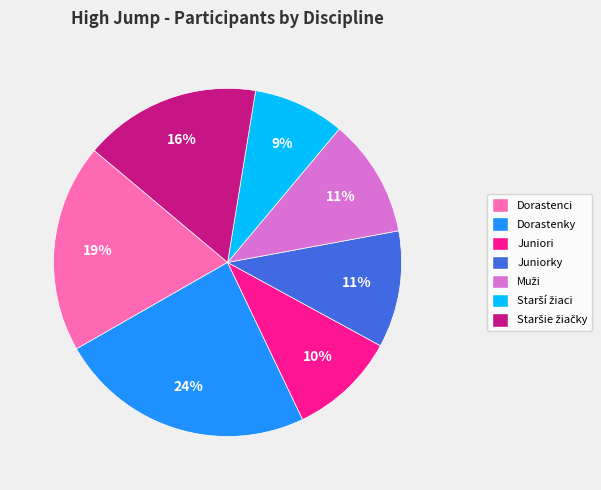

The Juniorky slice represents 1% of the pie. True or false?

False